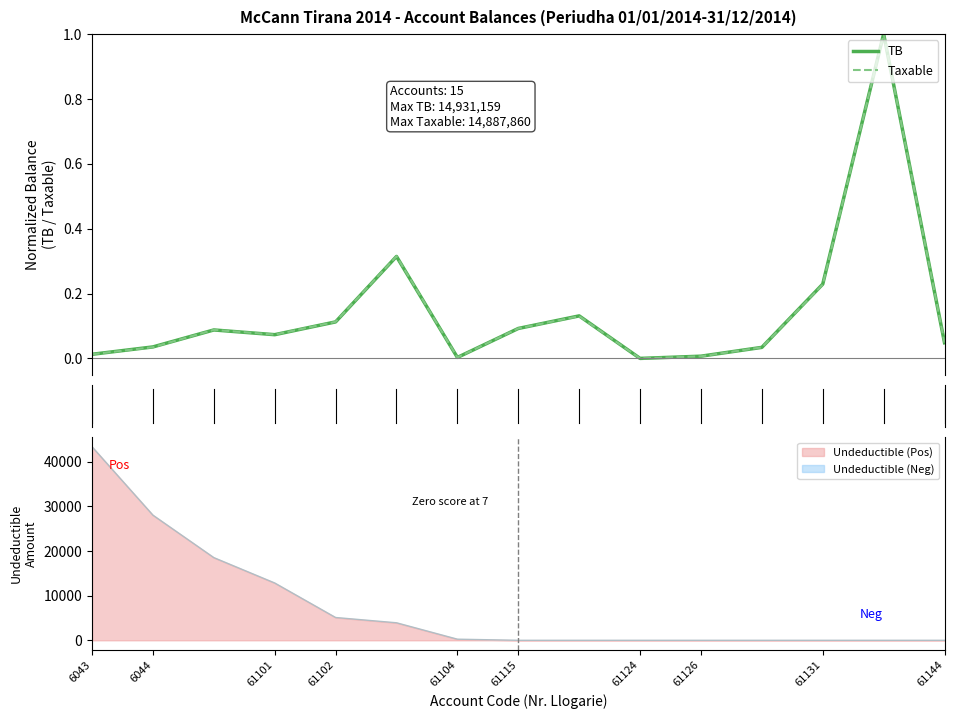

The value of Undeductible (Pos) at 61115 is -19662. True or false?

False